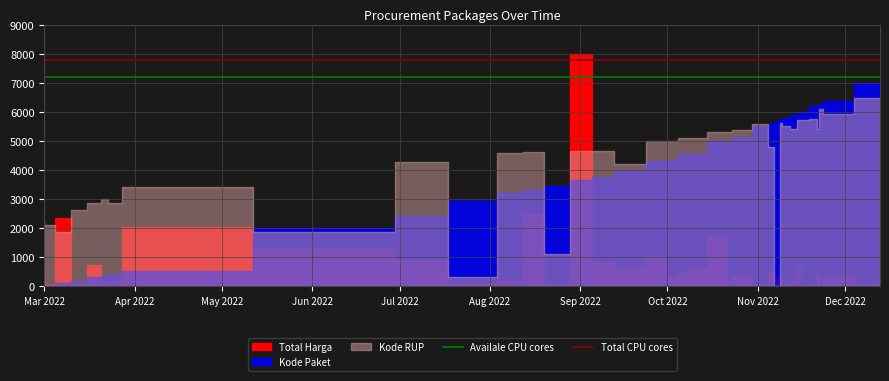

Which label corresponds to the smallest value in the chart?

Mar 2022